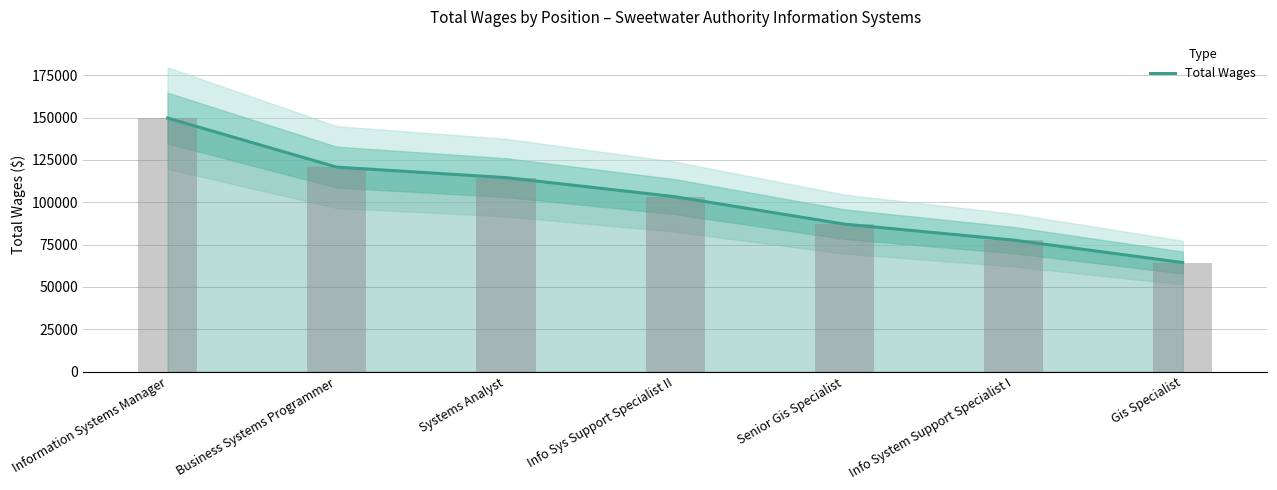

Reading left to right, what are all the values shown in this chart?

149685	120725	114540	103264	87086	77660	64407